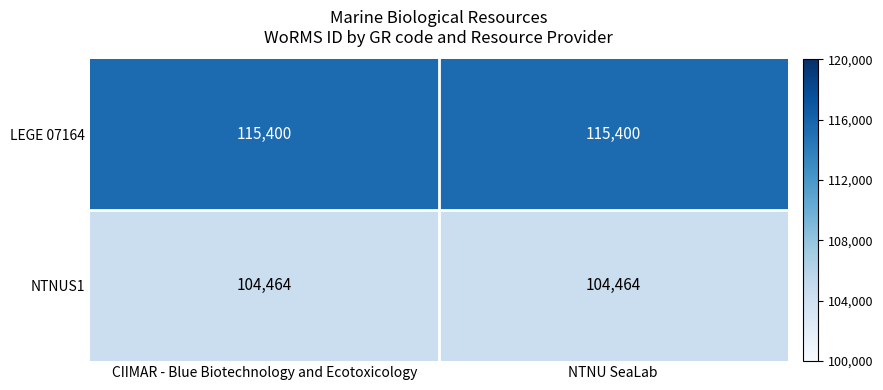

What is the approximate value of NTNUS1 at NTNU SeaLab?

104464